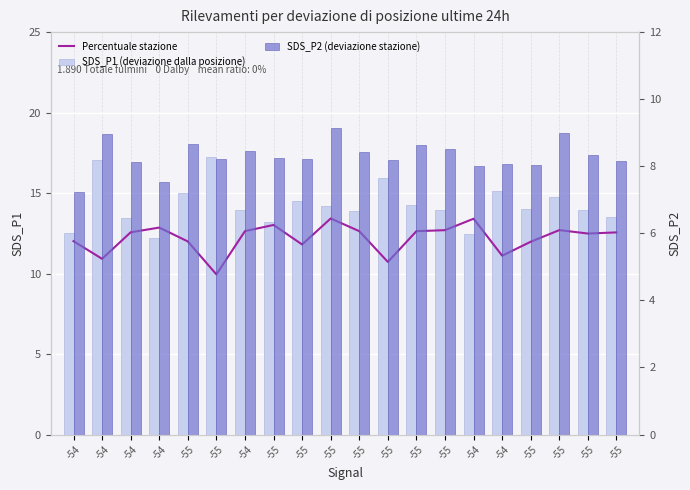

Reading left to right, what are all the values shown in this chart?

Percentuale stazione: 12.0	10.9	12.6	12.9	12.0	10.0	12.6	13.0	11.8	13.4	12.6	10.7	12.6	12.7	13.4	11.1	12.0	12.7	12.5	12.6
SDS_P1 (deviazione dalla posizione): 12.5	17.1	13.5	12.2	15.0	17.2	13.9	13.2	14.5	14.2	13.9	15.9	14.2	14.0	12.4	15.1	14.0	14.7	13.9	13.5
SDS_P2 (deviazione stazione): 7.2	8.9	8.1	7.5	8.7	8.2	8.4	8.2	8.2	9.2	8.4	8.2	8.6	8.5	8.0	8.1	8.1	9.0	8.3	8.2